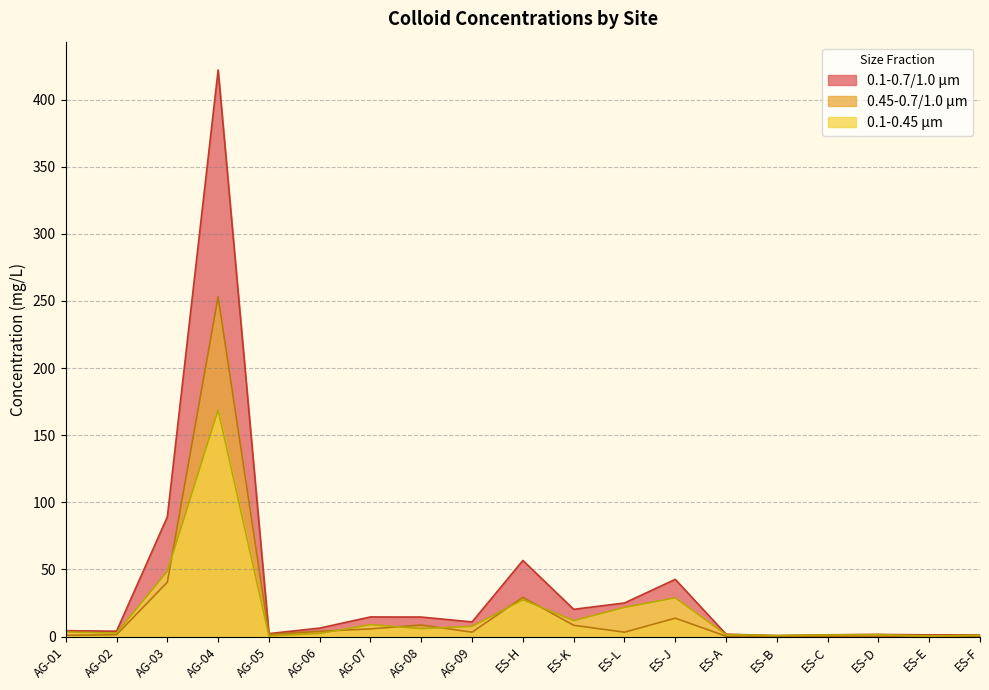

Between AG-09 and ES-A, which series saw the biggest shift?

0.1-0.7/1.0 μm